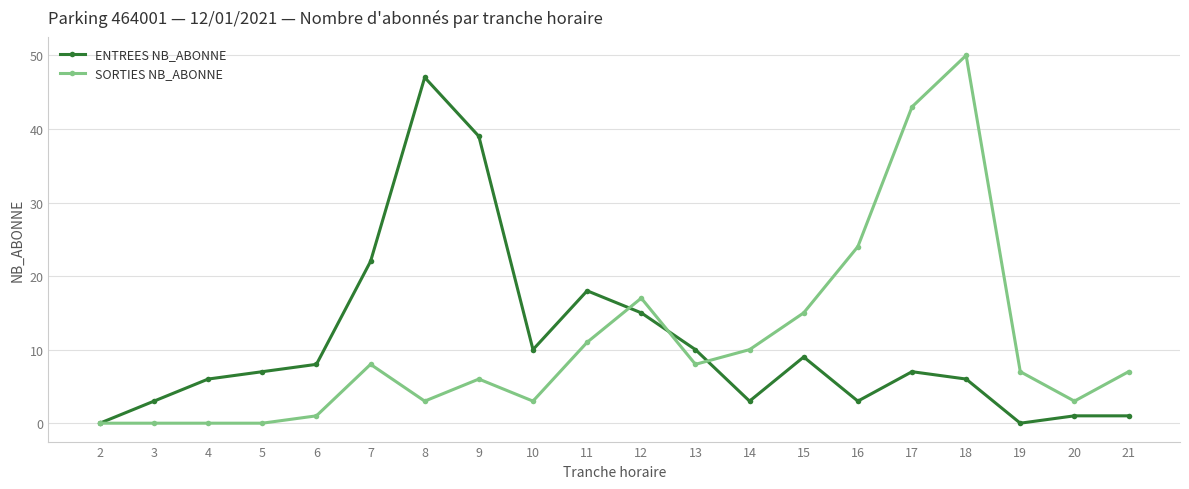

After their last crossing, which series has the higher values: ENTREES NB_ABONNE or SORTIES NB_ABONNE?

SORTIES NB_ABONNE